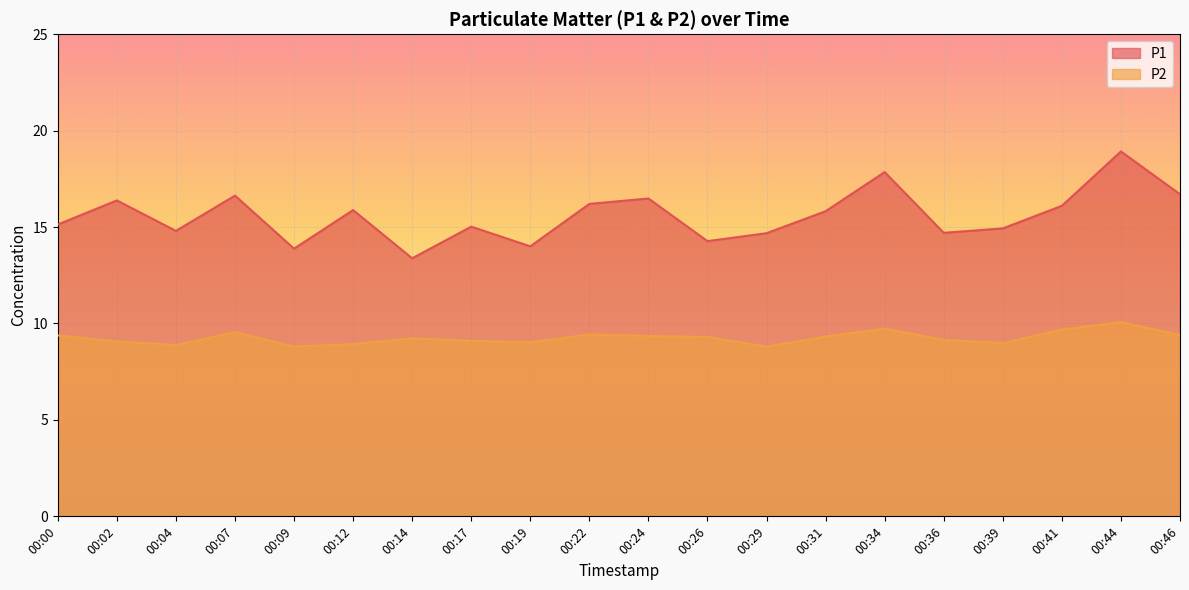

At which label does P2 first exceed 9?

00:00